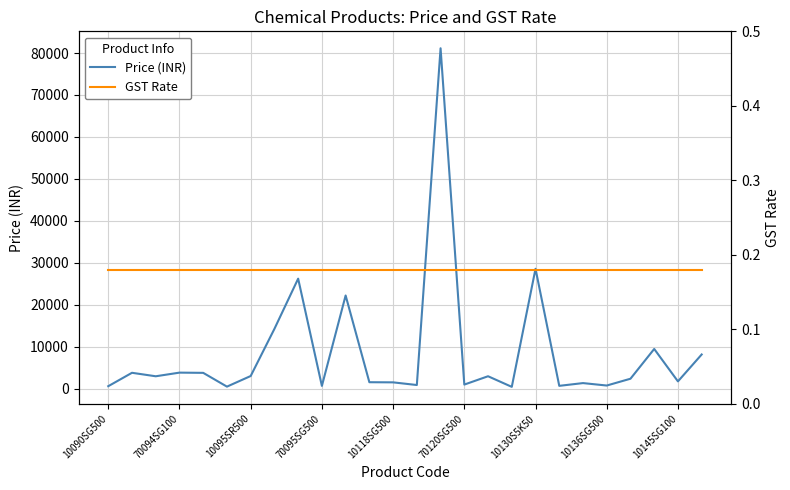

What is the maximum value for Price (INR)?

81135